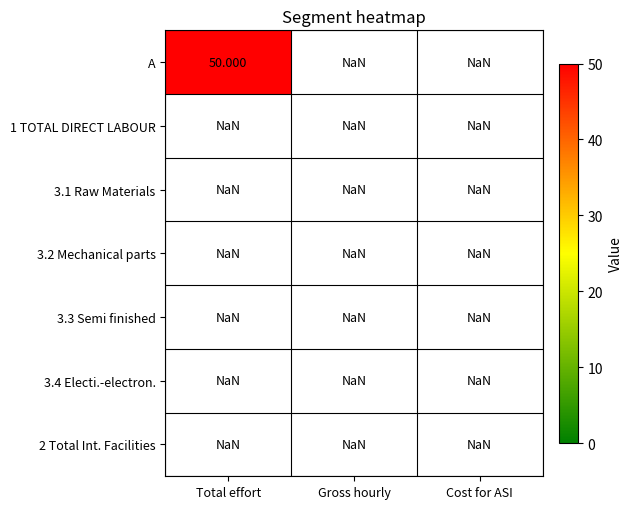

Between Total effort and Gross hourly, which series saw the biggest shift?

A